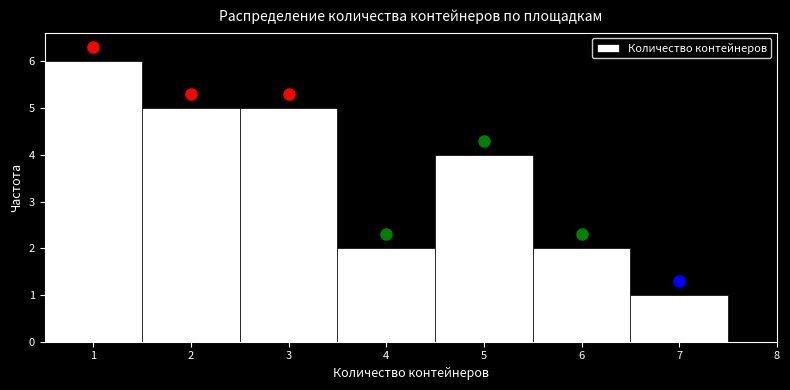

Over which range of the x-axis is the bar tallest?

0.5 to 1.5